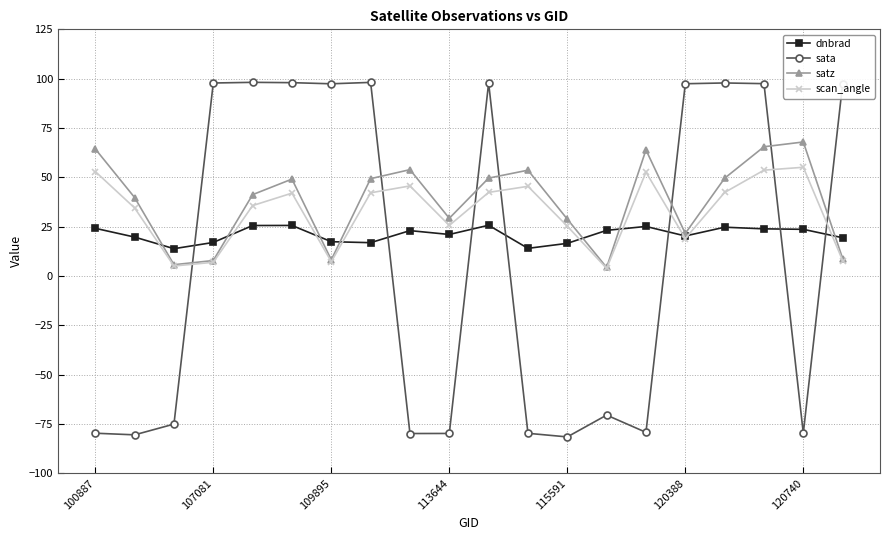

Which series has the largest range (max minus min)?

sata